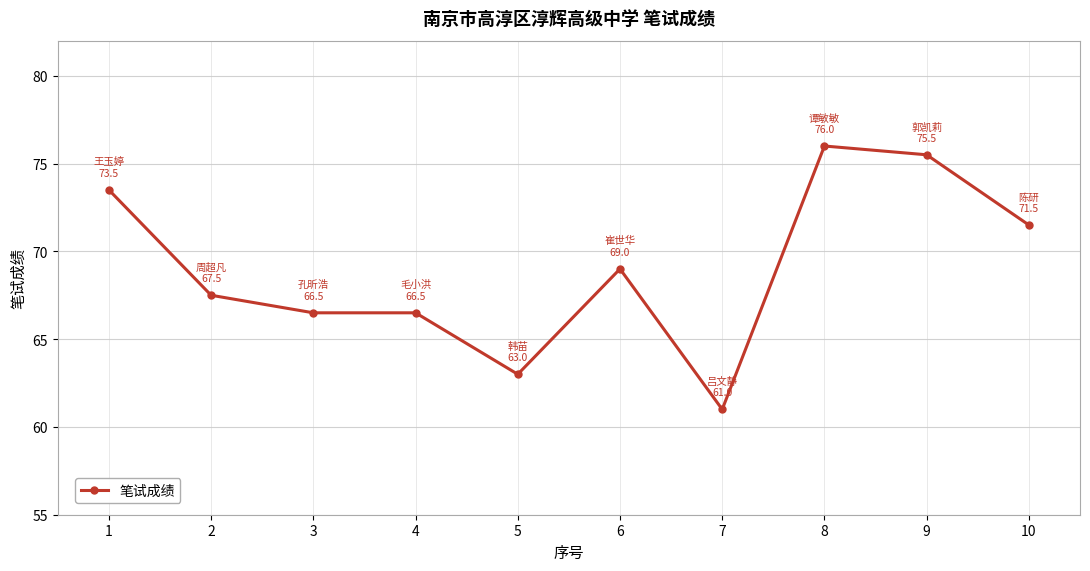

The value at 3 is 94.7. True or false?

False